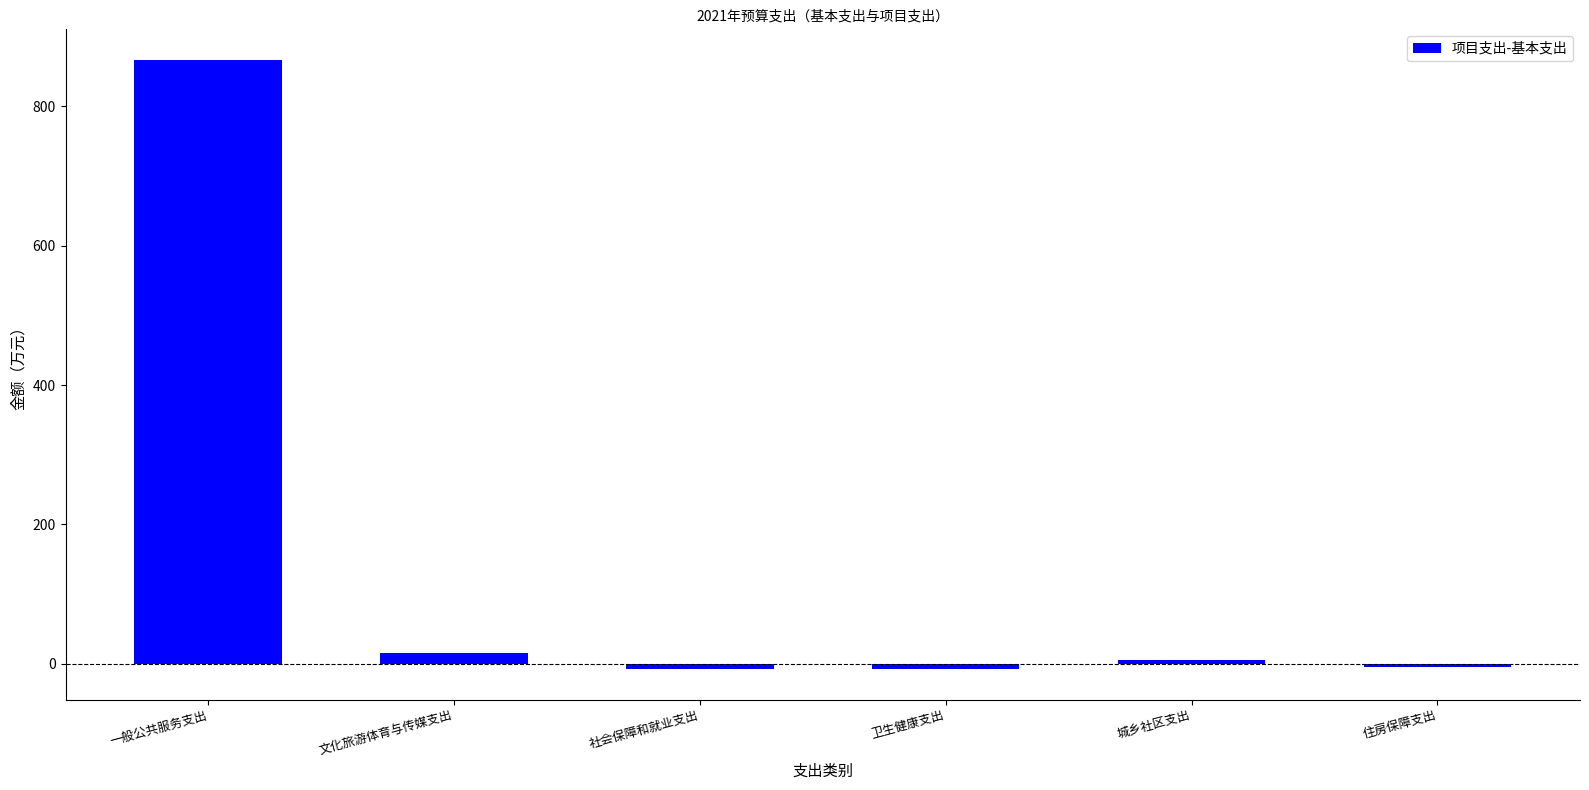

What is the greatest value displayed?

866.6